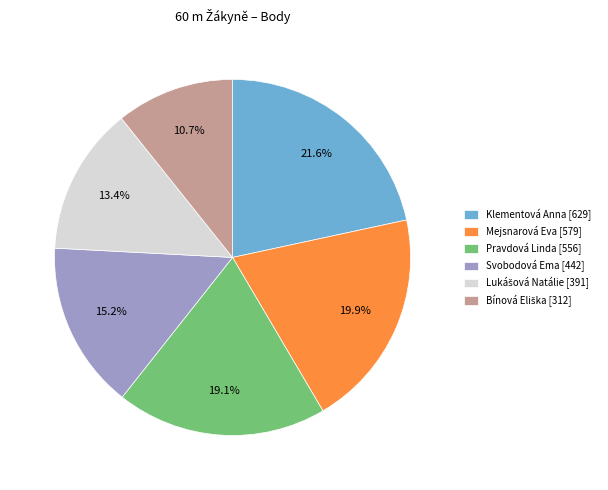

How many segments does this pie chart have?

6